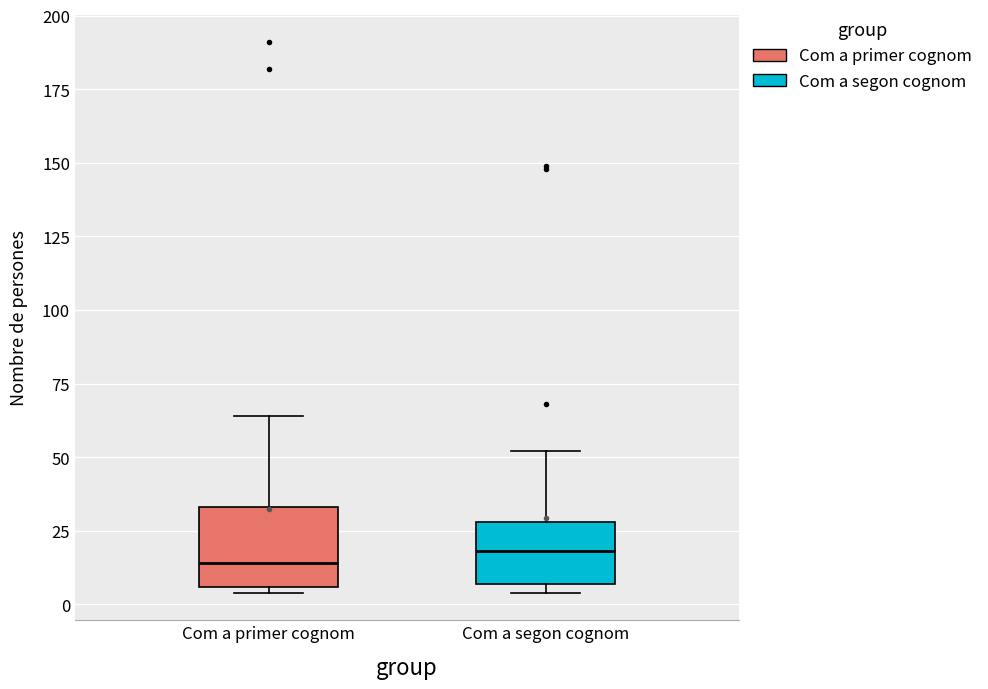

Where is the lower edge of the box for Com a segon cognom on the y-axis? The values are not printed on the chart, so give them approximately, as read against the axis.

5